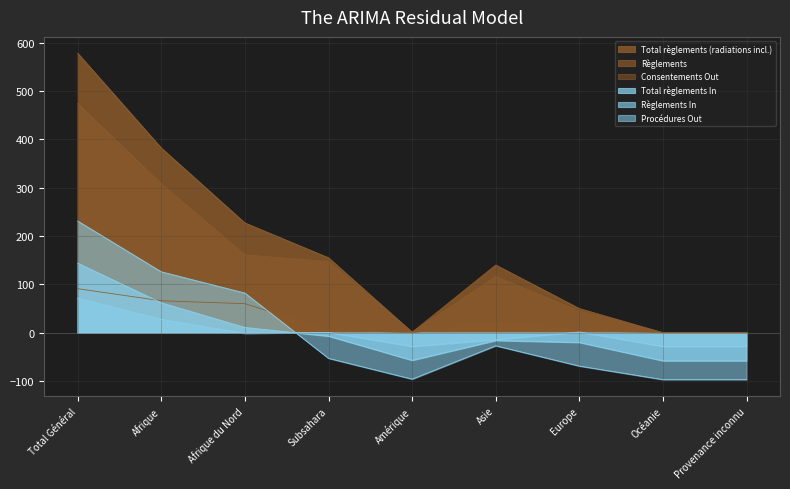

What is the greatest value displayed?

578.0